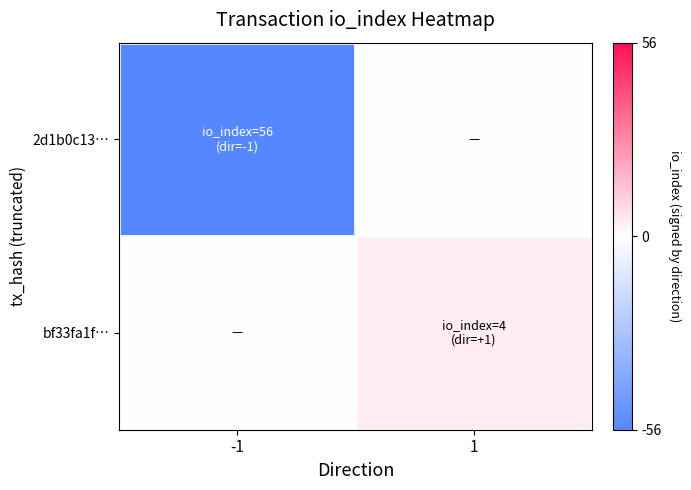

List the series in order of their overall mean, lowest first.

2d1b0c13…, bf33fa1f…